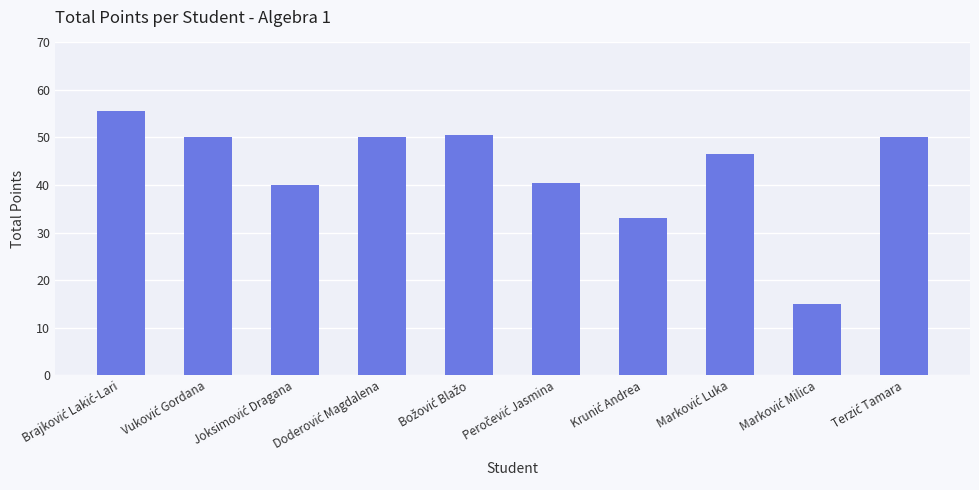

What is the difference between the maximum and minimum values?

40.5